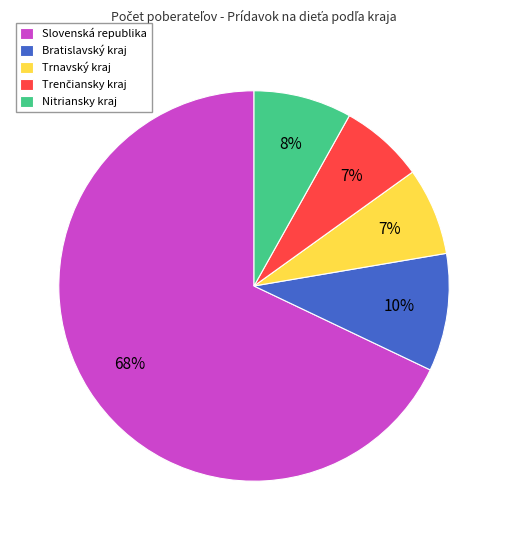

To the nearest percent, what is the average slice percentage?

20%